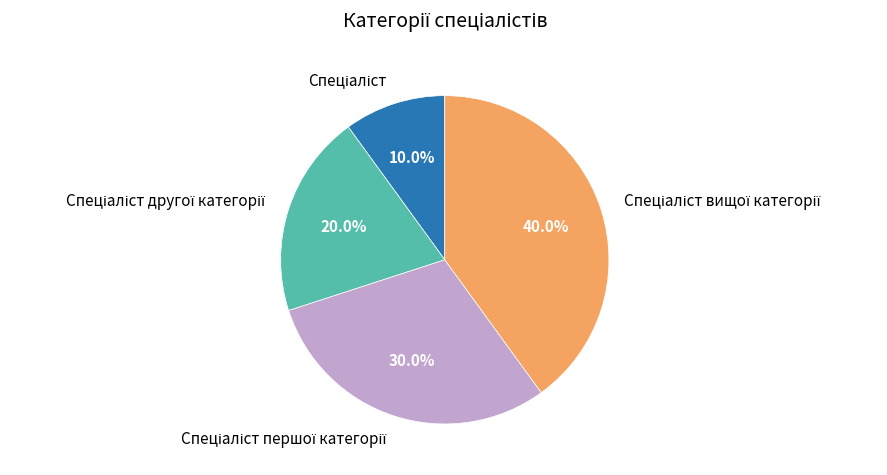

Is there a majority slice in this chart?

No